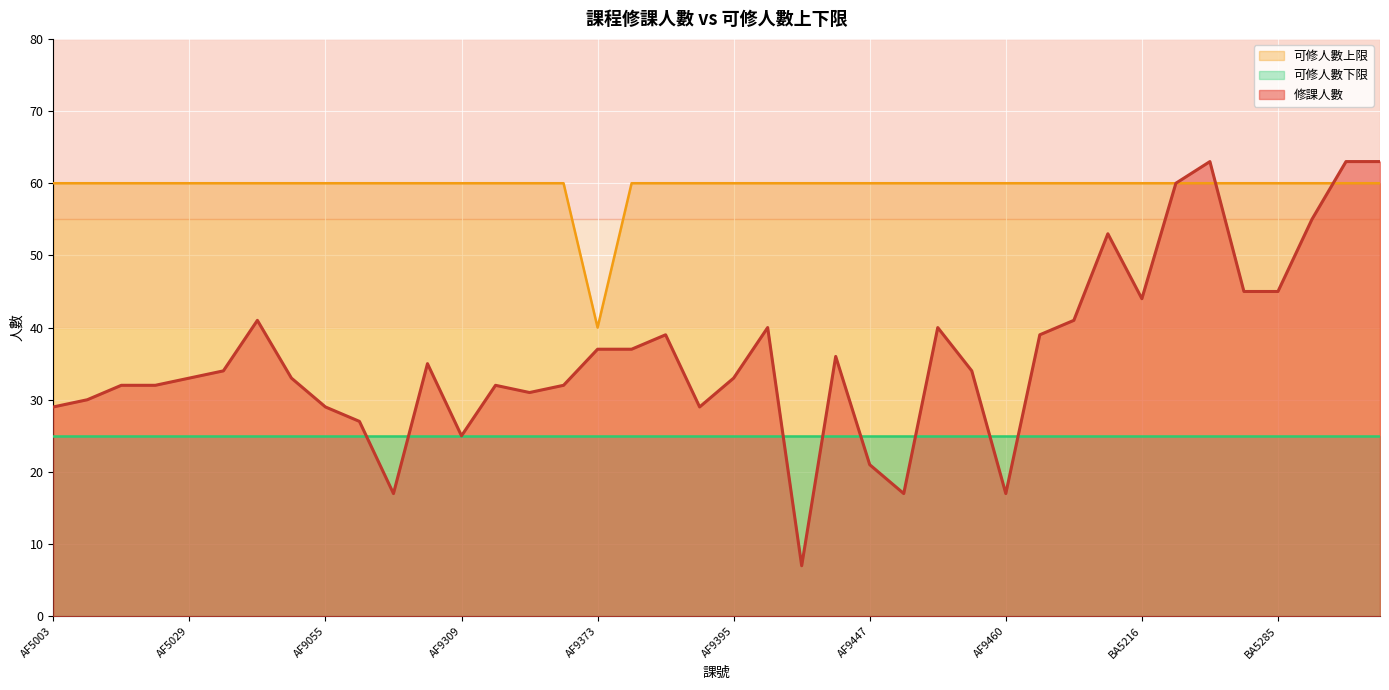

What is the average value of the 修課人數 series?

36